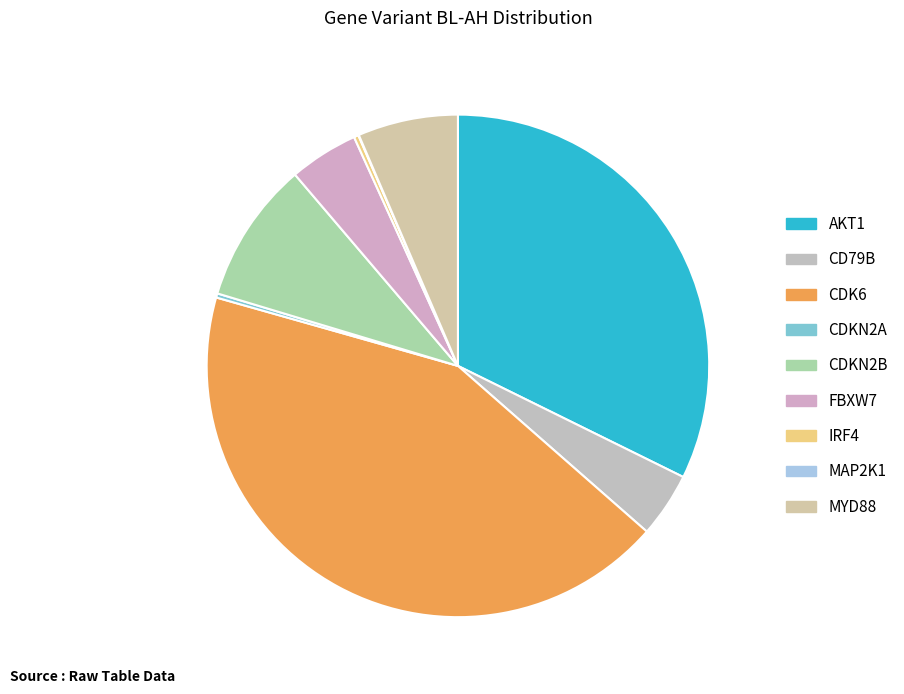

Which category has the biggest portion of the pie?

CDK6